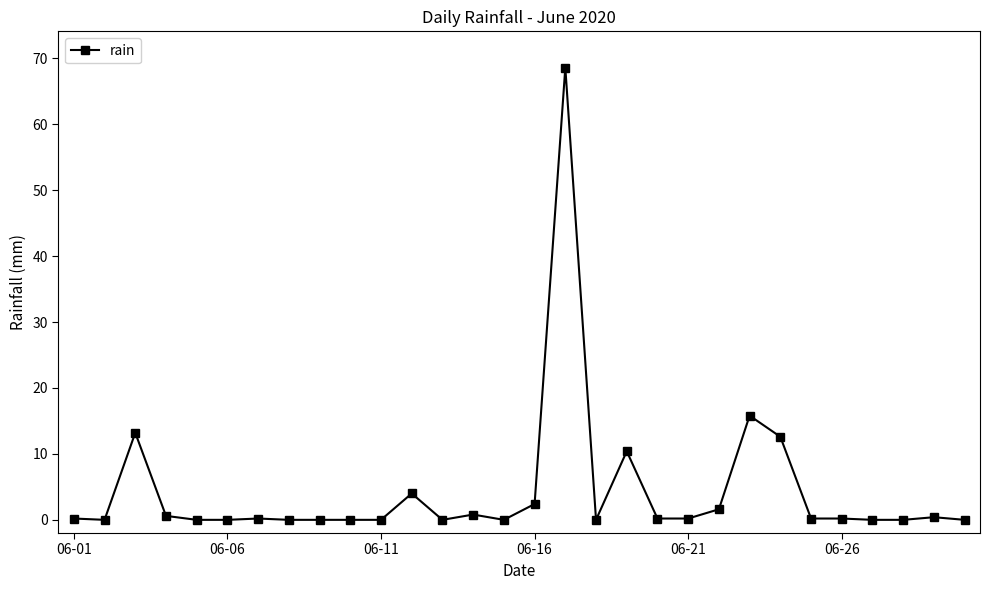

What is the value of the 16th point from the left?

2.4